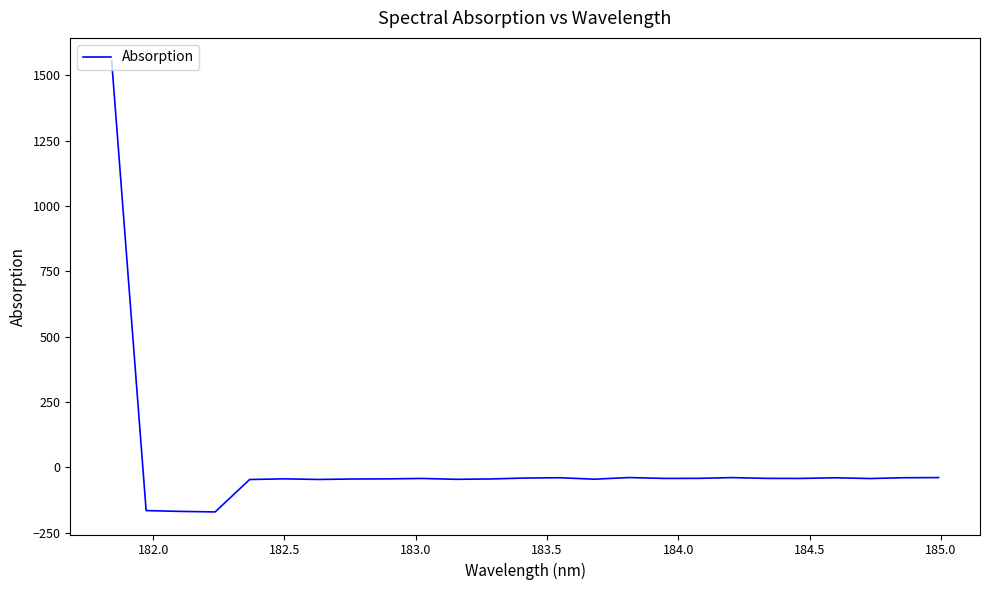

What is the maximum value shown in the chart?

1557.2